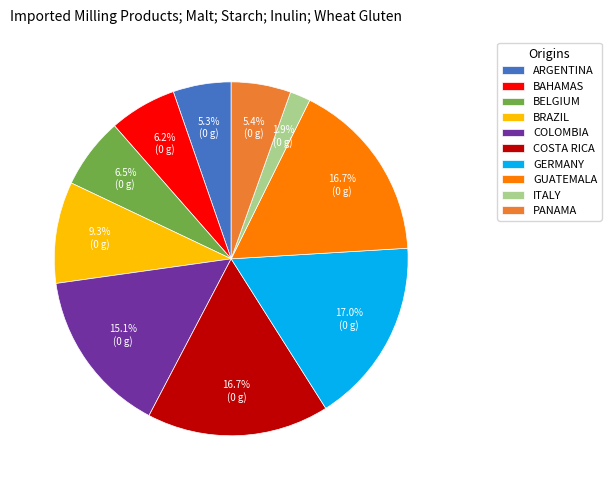

How many slices are in this pie chart?

10